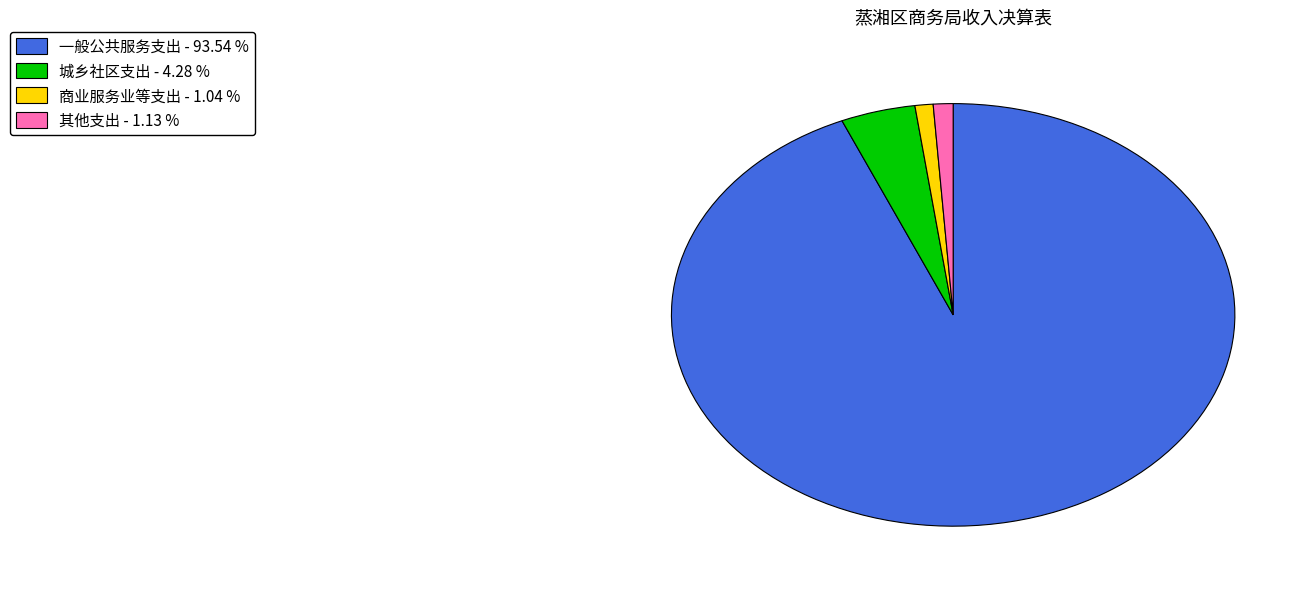

Is there any slice that represents more than half of the pie?

Yes